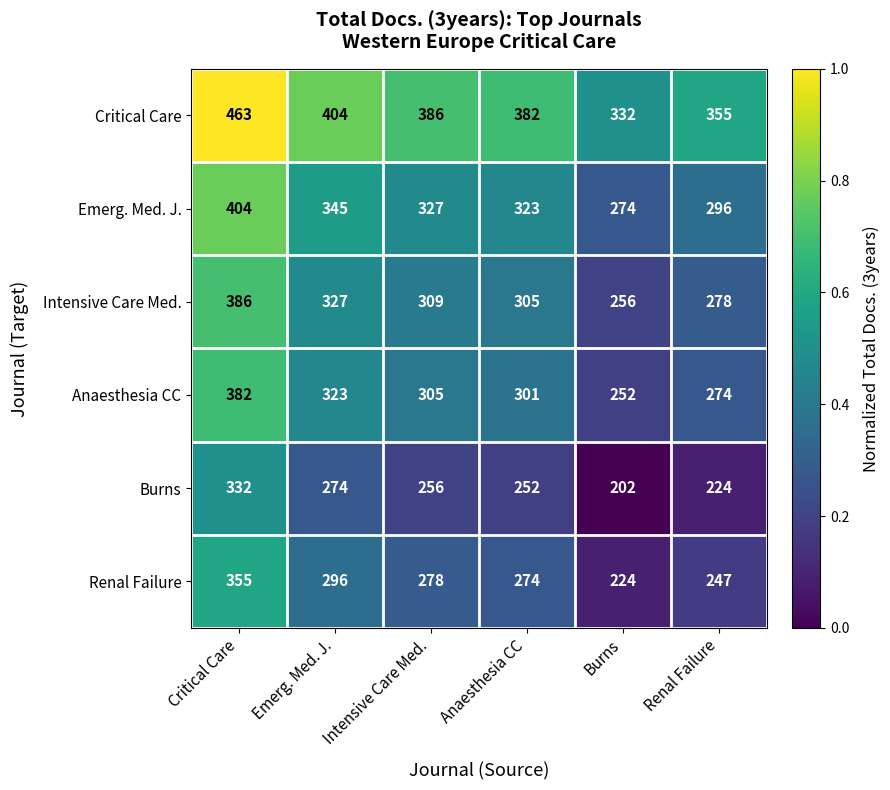

What is the spread (max minus min) of values at Anaesthesia CC?

130